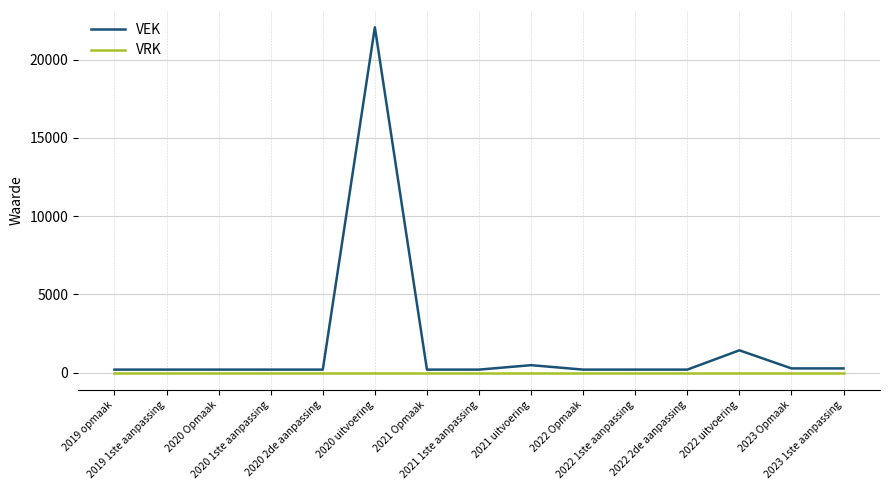

Which series has the widest spread of values?

VEK